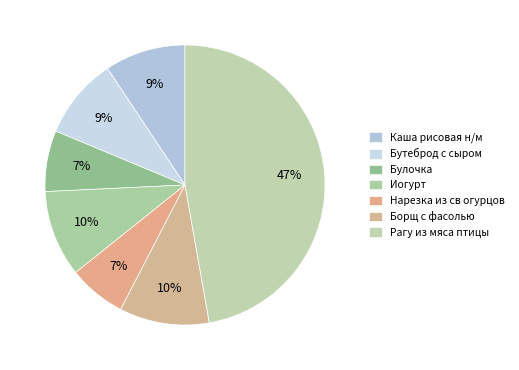

How many segments does this pie chart have?

7